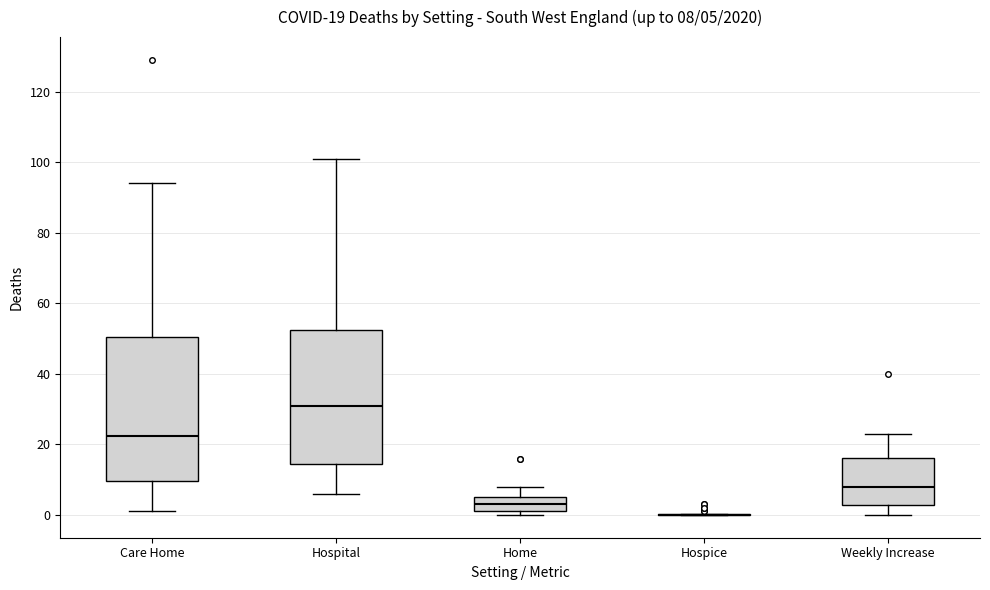

Comparing the boxes themselves (not the whiskers), which one is the tallest?

Care Home